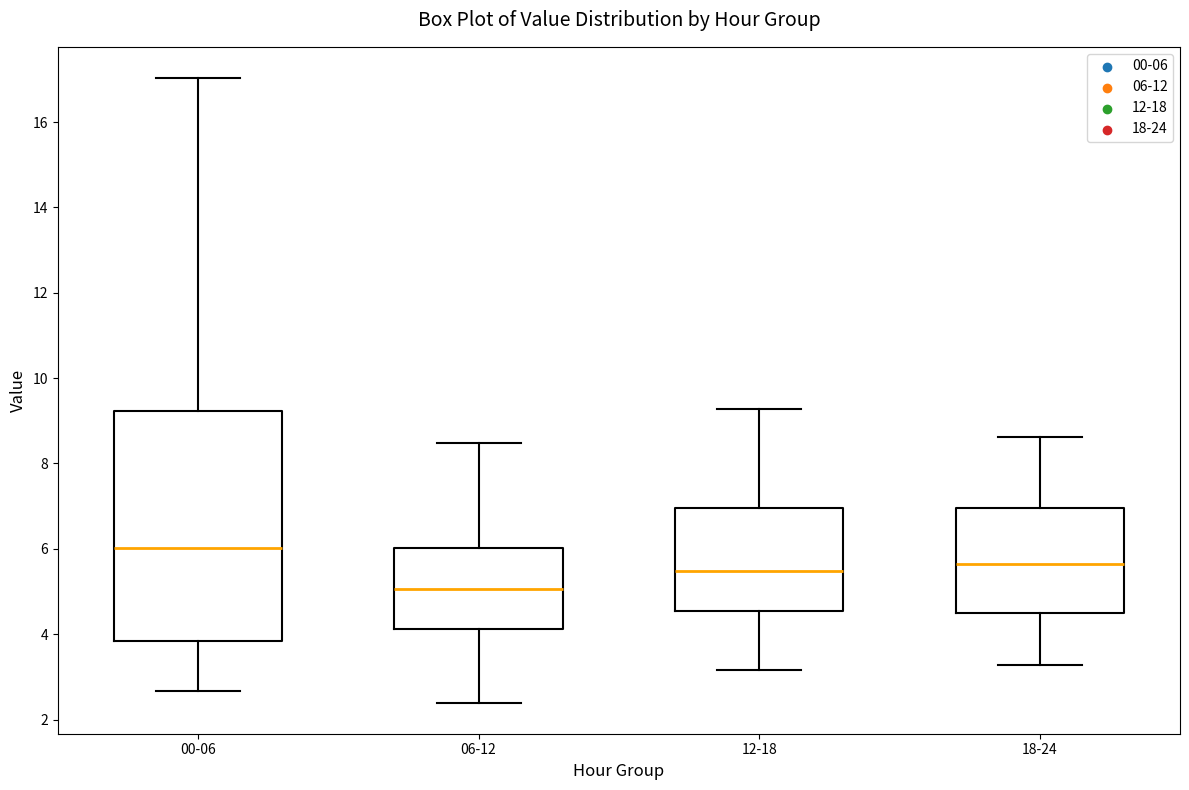

Where does the upper whisker of the box for 00-06 end on the y-axis? The values are not printed on the chart, so give them approximately, as read against the axis.

17.0